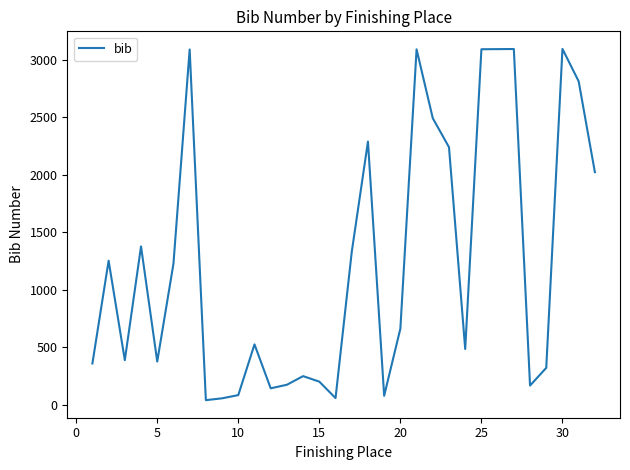

What is the maximum value shown in the chart?

3096